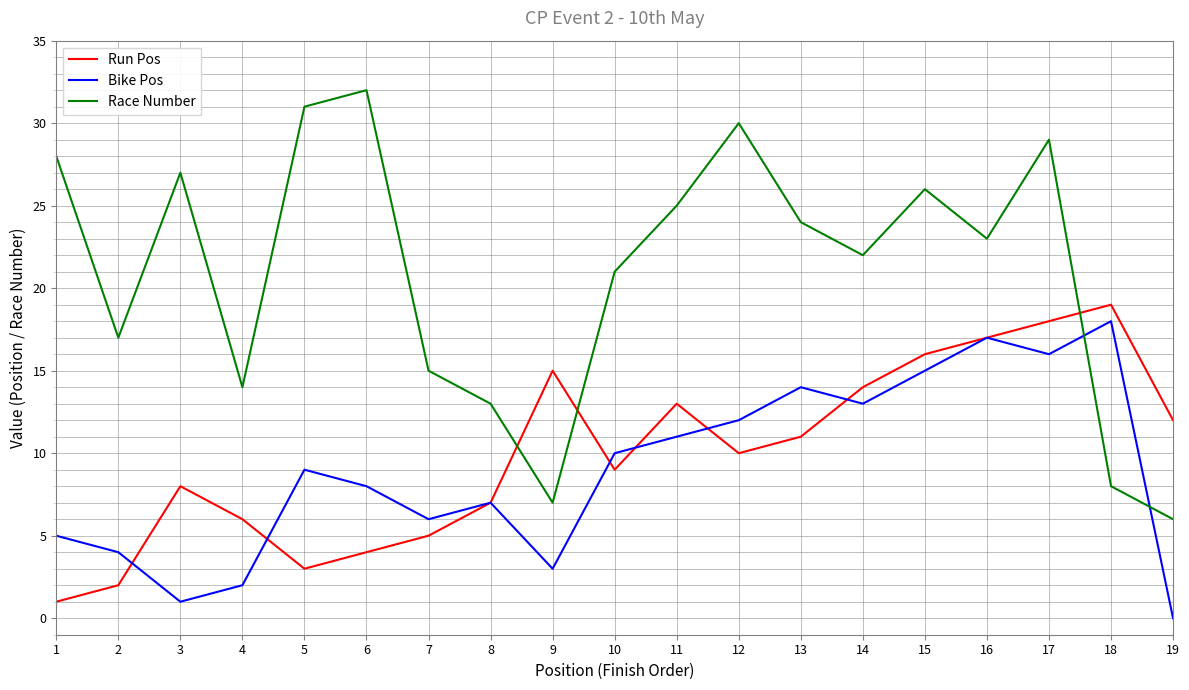

How many series are shown in this chart?

3